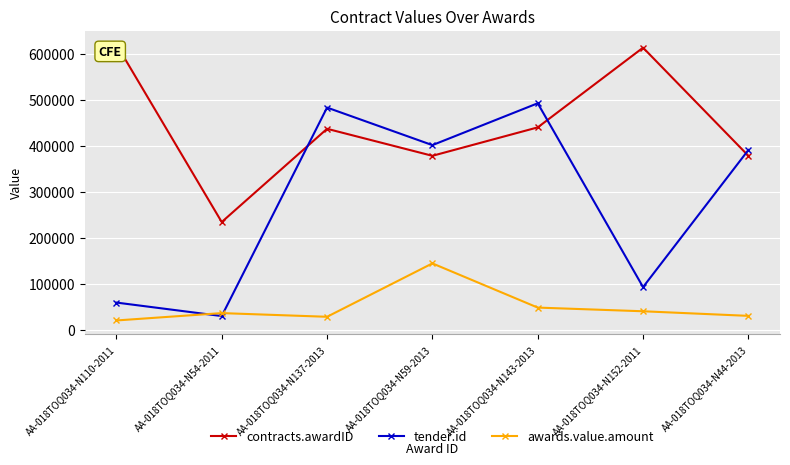

List the series in order of their peak value, lowest first.

awards.value.amount, tender.id, contracts.awardID